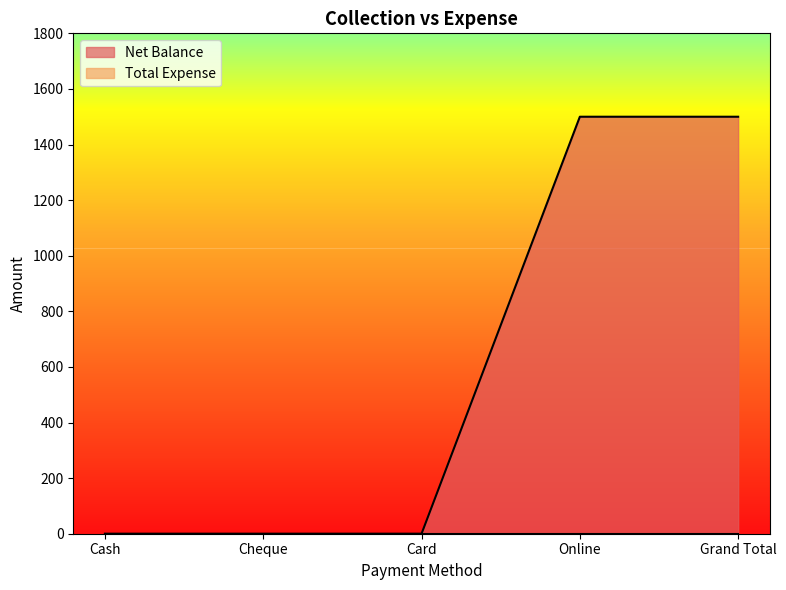

How many distinct data groups are displayed?

2